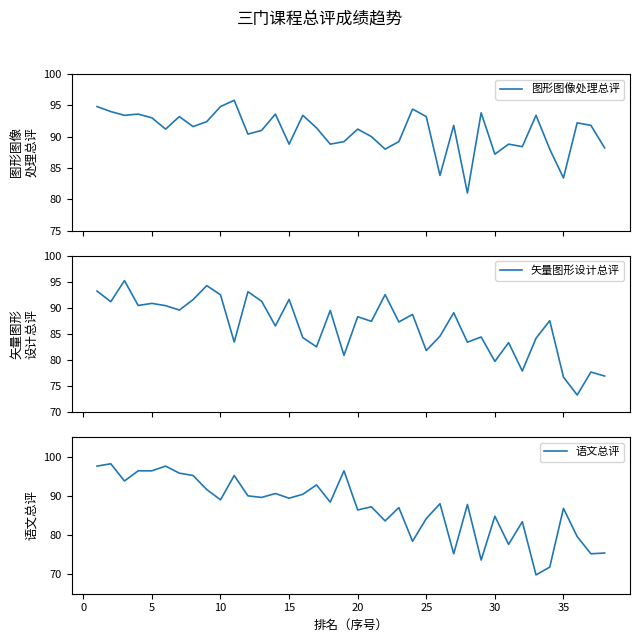

How many data points in 语文总评 are above 88?

19